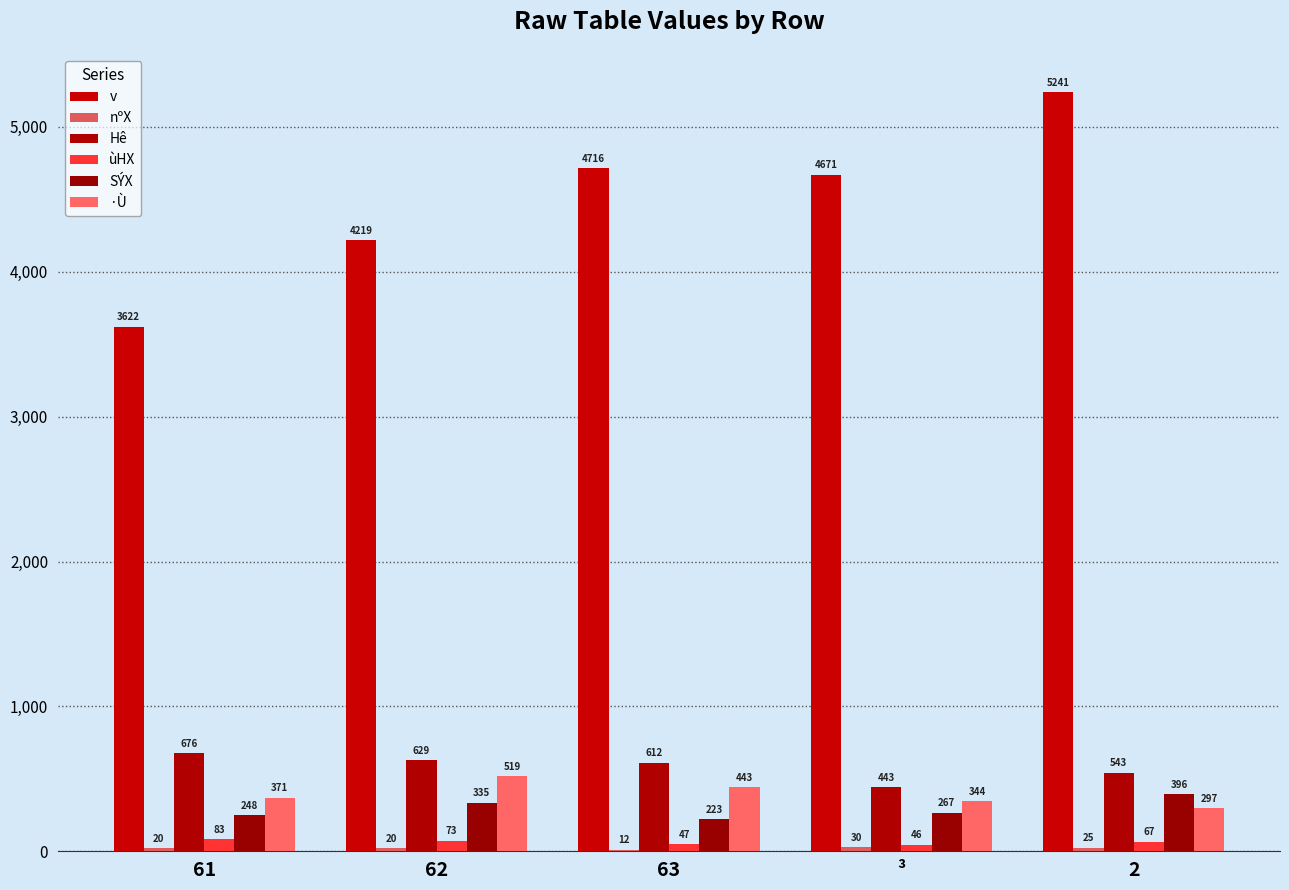

Reading left to right, list all the values displayed in this chart.

v: 61=3622	62=4219	63=4716	³=4671	2=5241
nºX: 61=20	62=20	63=12	³=30	2=25
Hê: 61=676	62=629	63=612	³=443	2=543
ùHX: 61=83	62=73	63=47	³=46	2=67
SÝX: 61=248	62=335	63=223	³=267	2=396
·Ù: 61=371	62=519	63=443	³=344	2=297